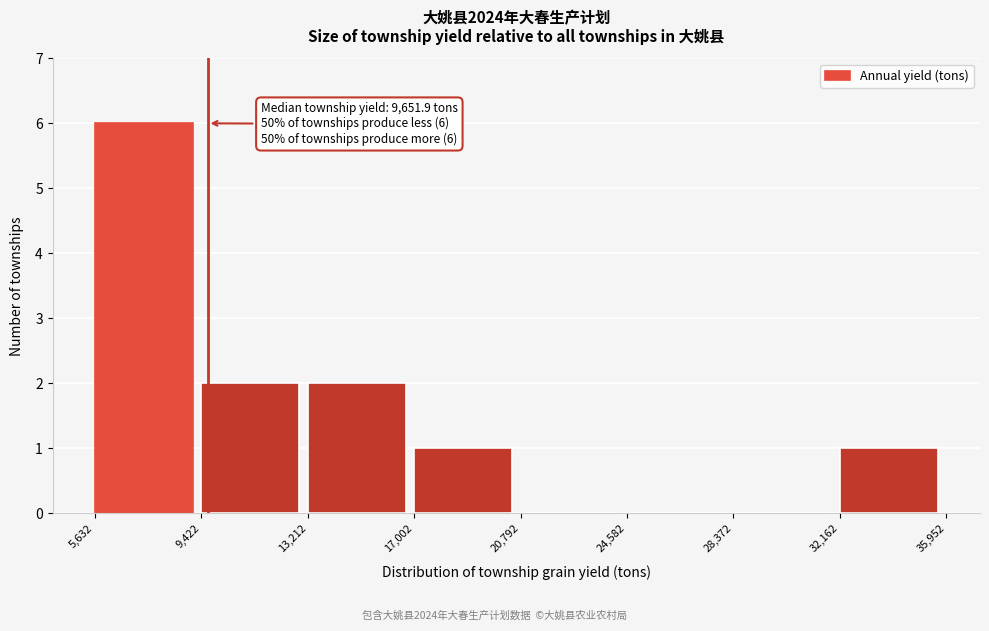

Which range on the x-axis has the tallest bar?

5,632 to 9,422